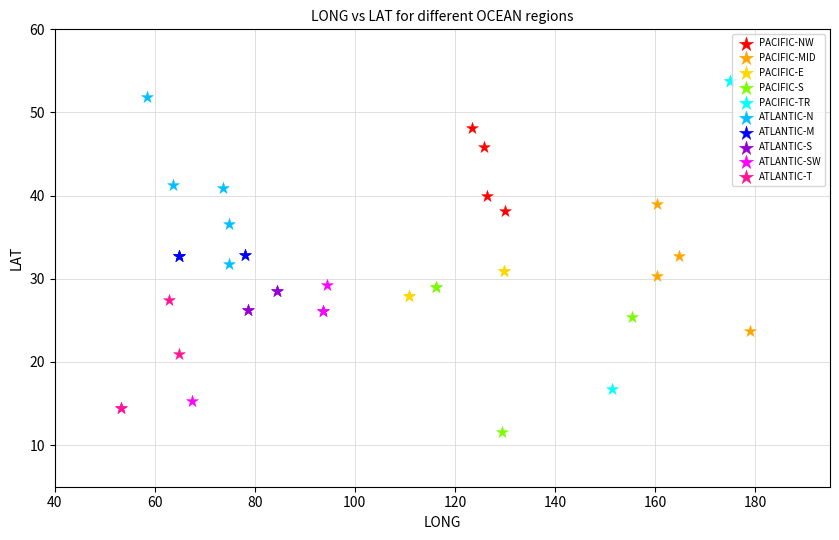

Which series has the largest Y range (max minus min)?

PACIFIC-TR